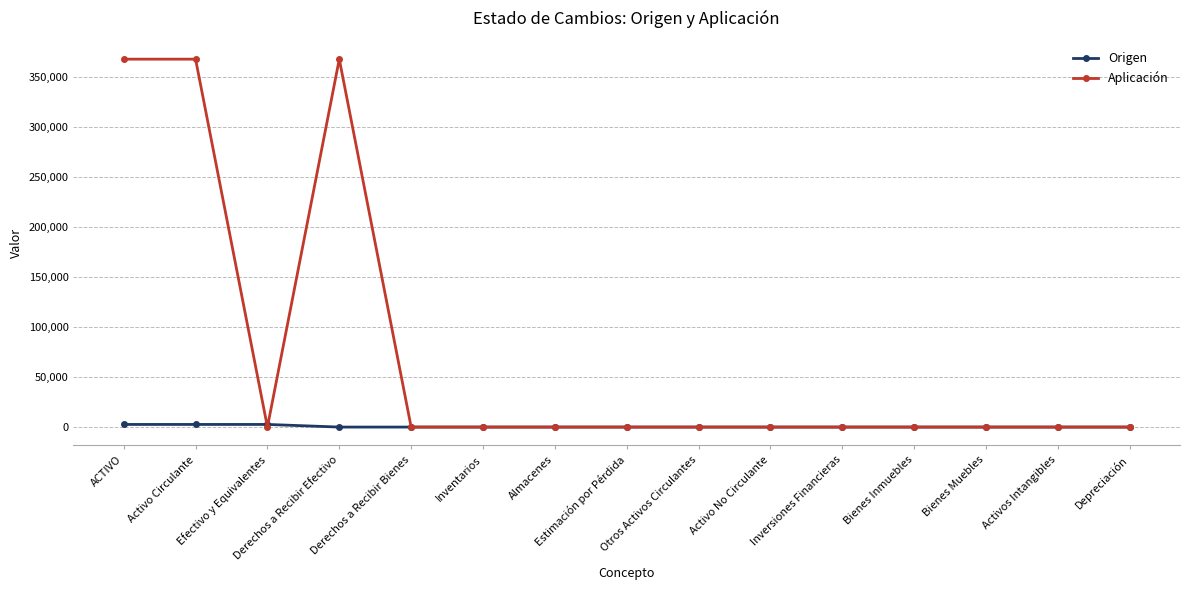

How many distinct data groups are displayed?

2